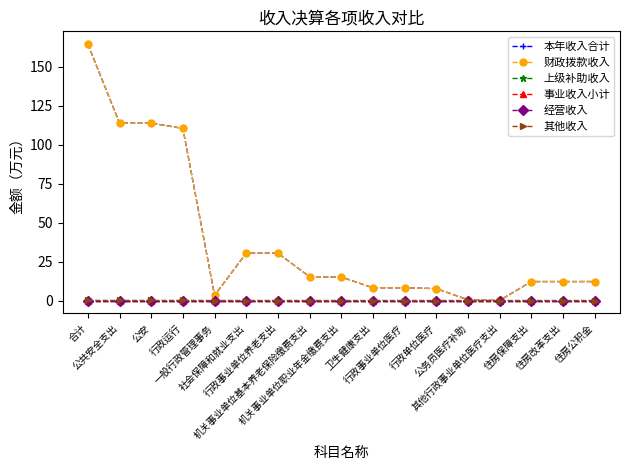

True or false: 经营收入 has more than 1 interior local peaks.

False